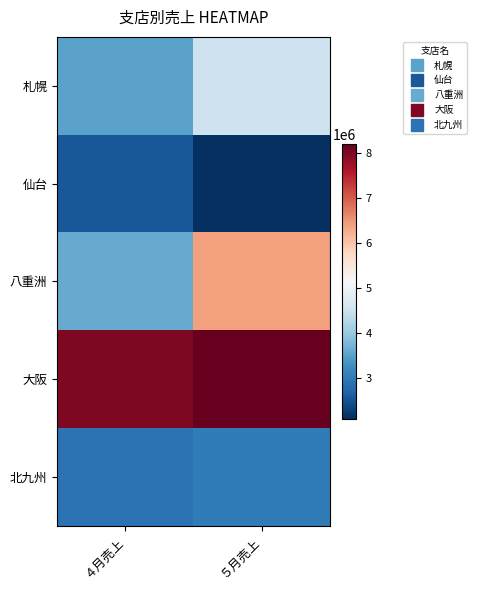

Reading right to left, list all the values displayed in this chart.

札幌: ５月売上=4500000	４月売上=3500000
仙台: ５月売上=2088000	４月売上=2550000
八重洲: ５月売上=6400000	４月売上=3600000
大阪: ５月売上=8200000	４月売上=8000000
北九州: ５月売上=3005000	４月売上=2890000